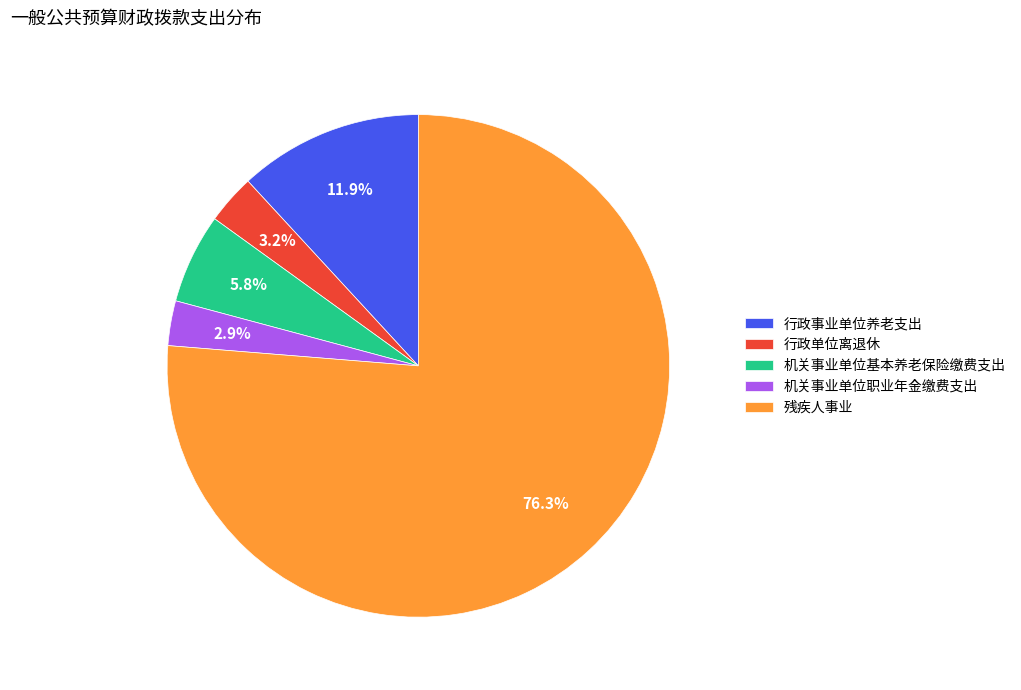

To the nearest percent, what is the average slice percentage?

20%